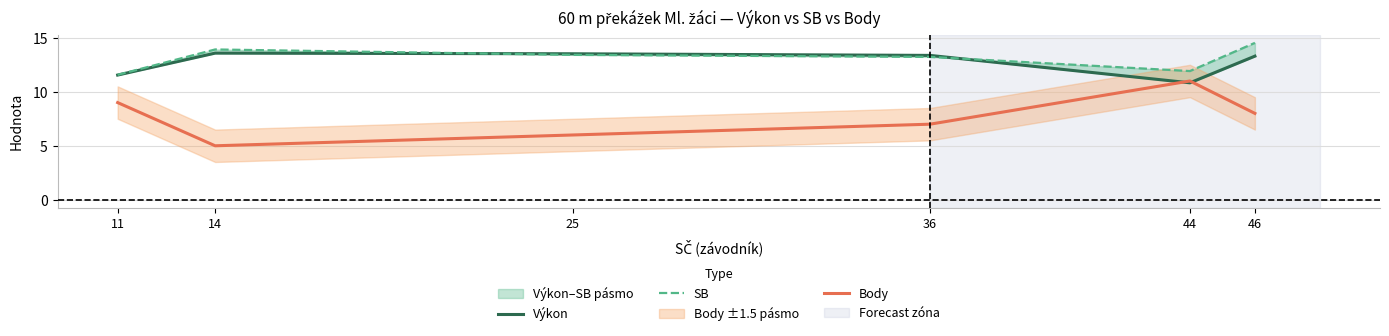

What is the sum of all Výkon values?

76.2